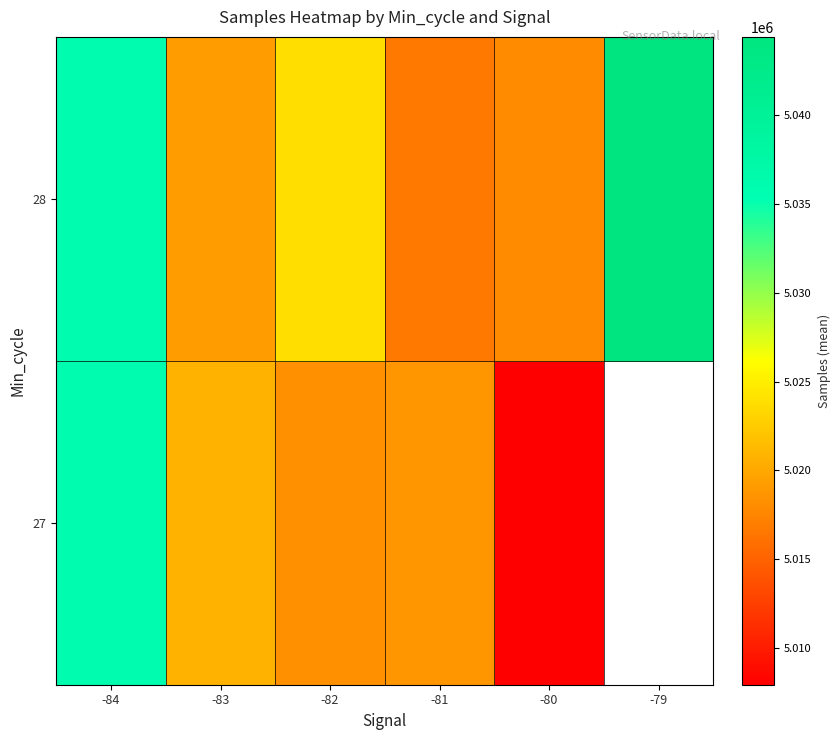

Read the 28 value at -81.

5016547.4